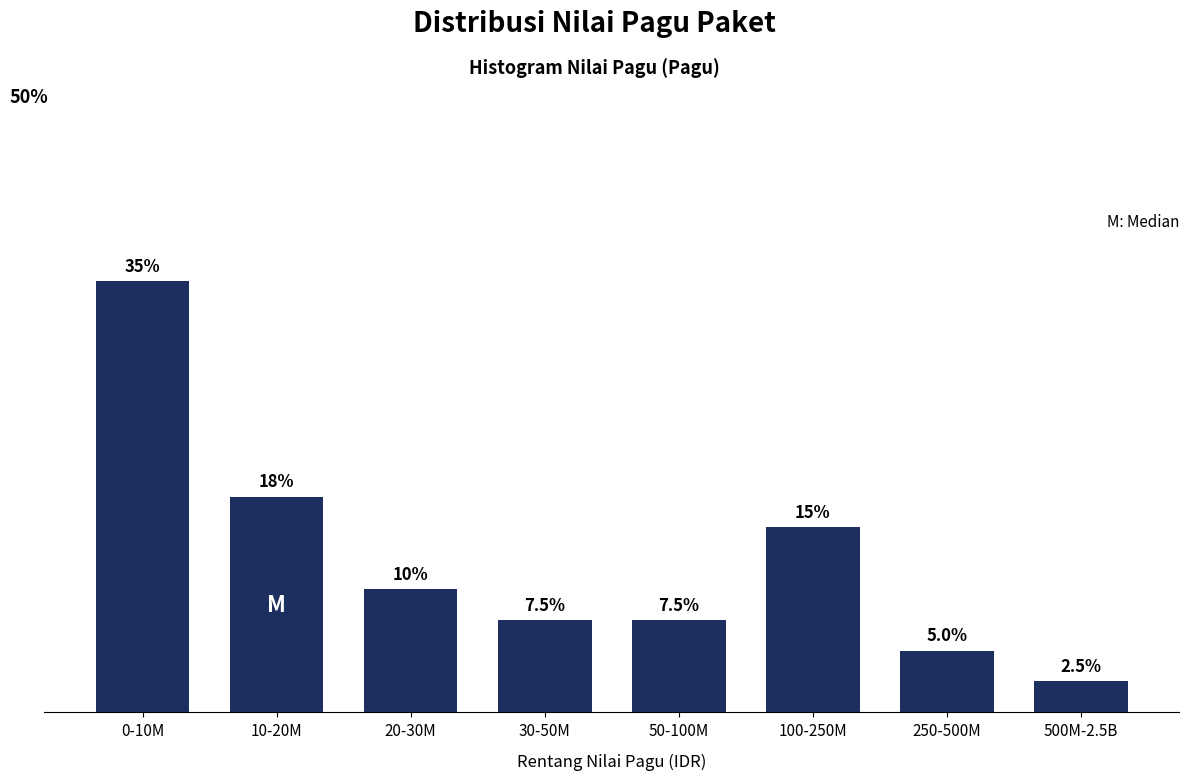

Which category has the lowest value across all series?

500M-2.5B